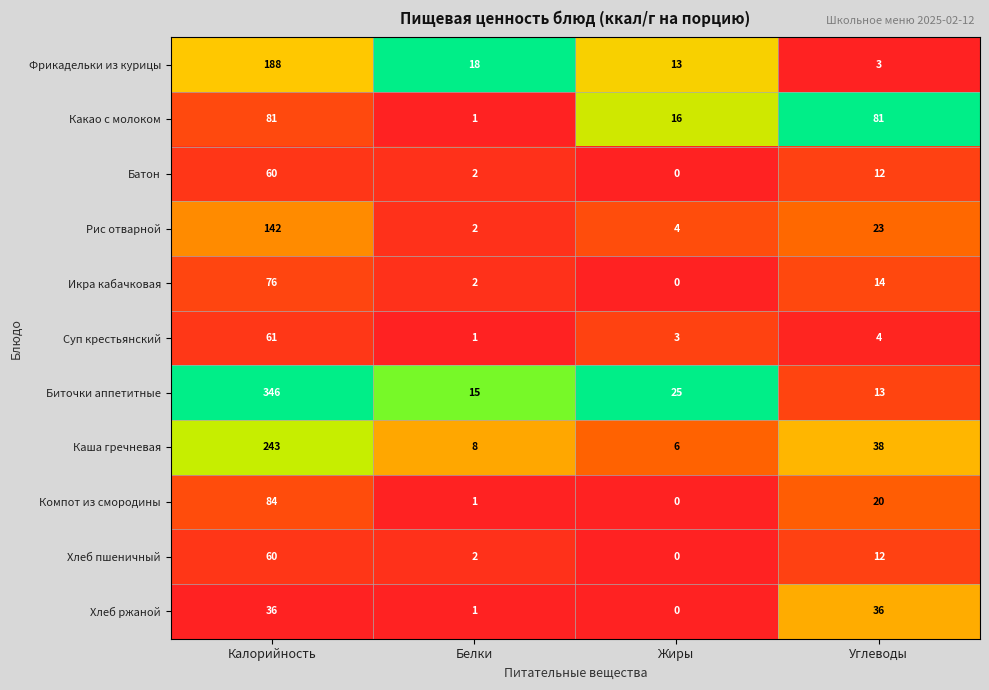

Is the value of Хлеб пшеничный at Калорийность greater than the value of Рис отварной at Углеводы?

Yes